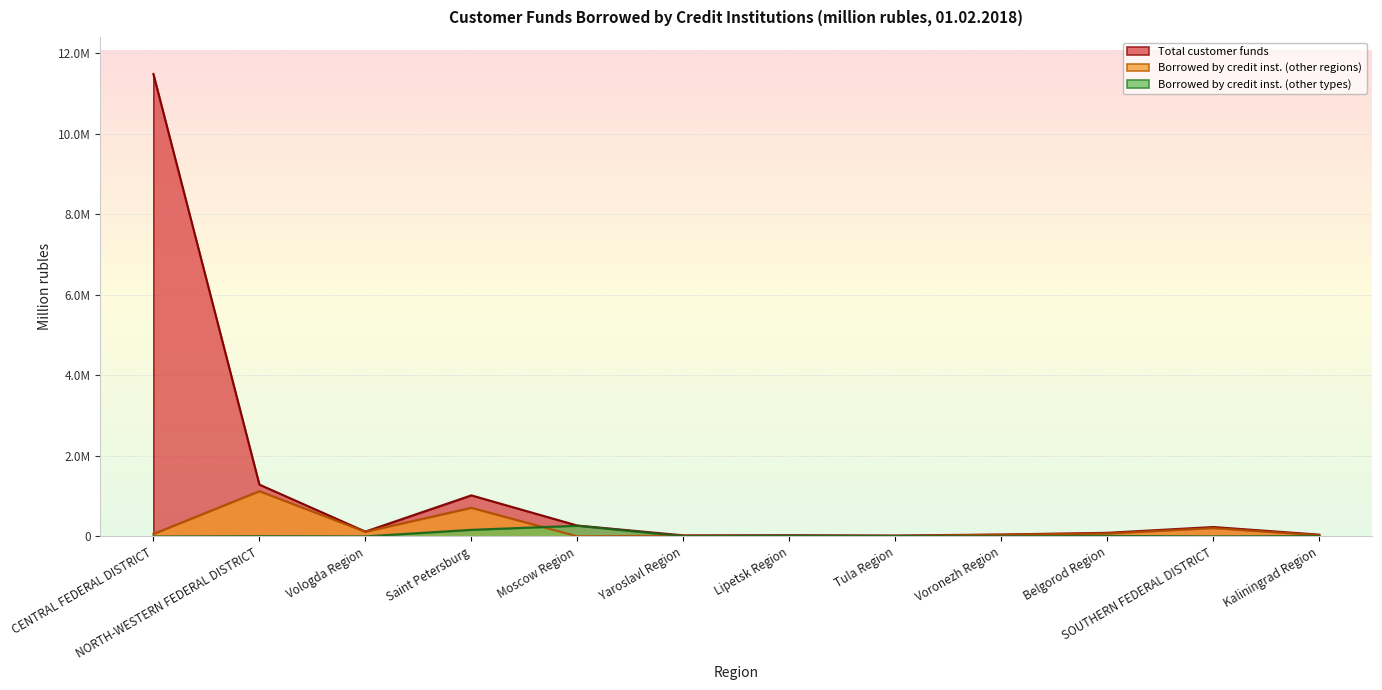

Is it true that Borrowed by credit inst. (other types) equals 120 at CENTRAL FEDERAL DISTRICT?

False